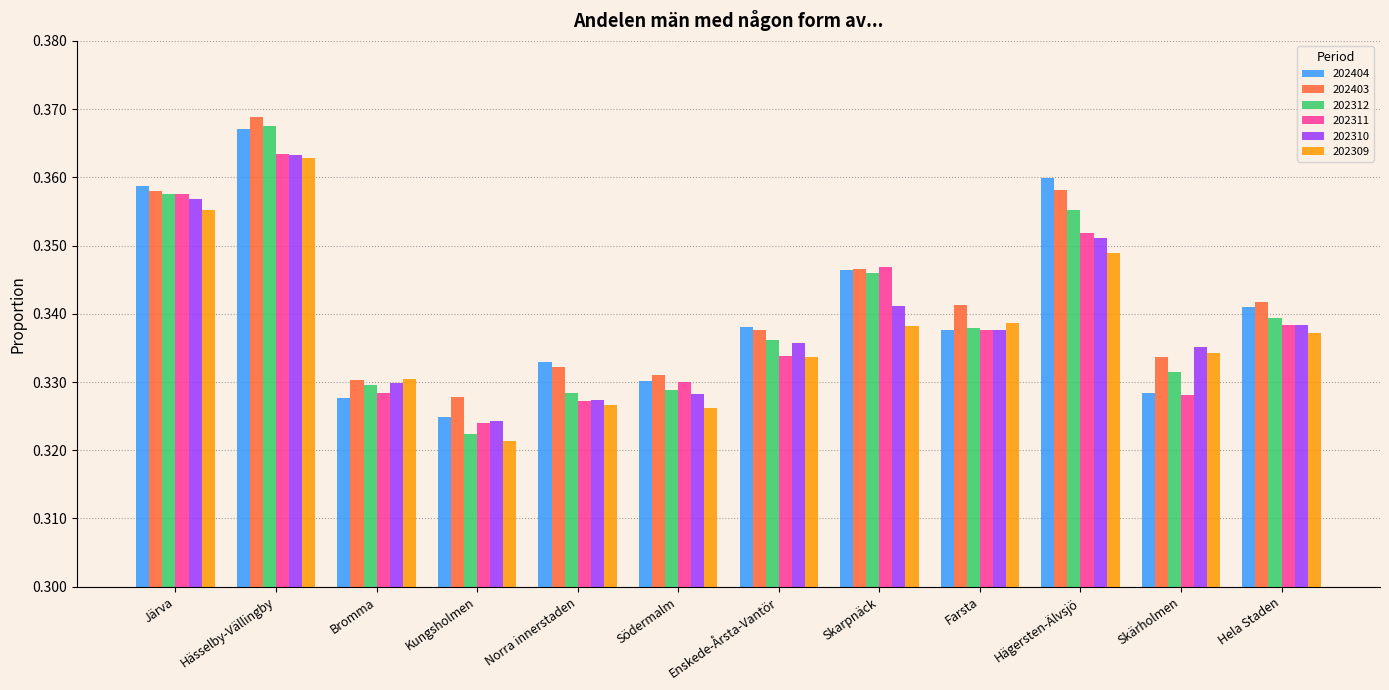

Which category has the lowest value across all series?

Kungsholmen